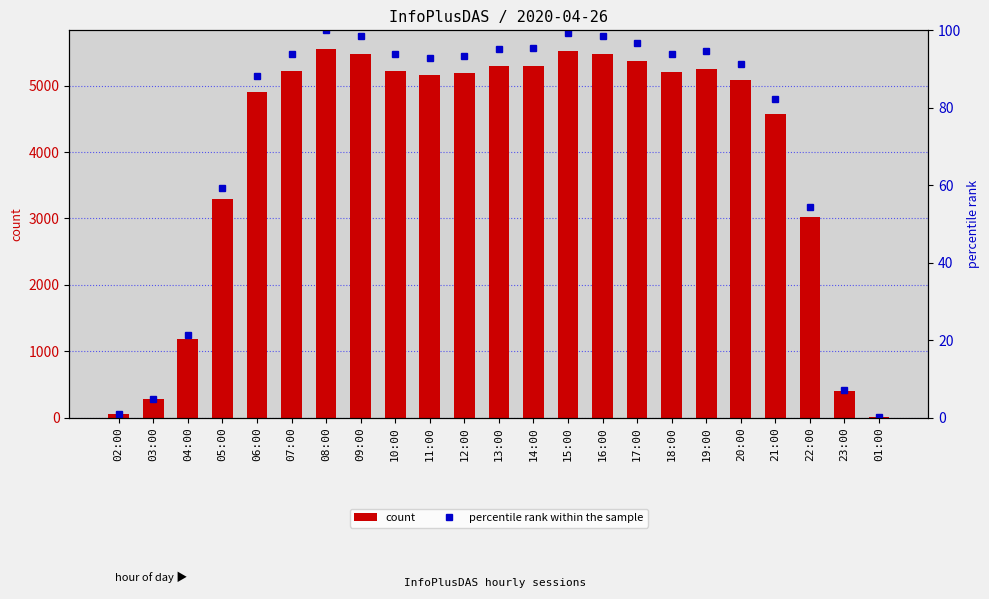

At which label does percentile rank within the sample reach its peak?

08:00